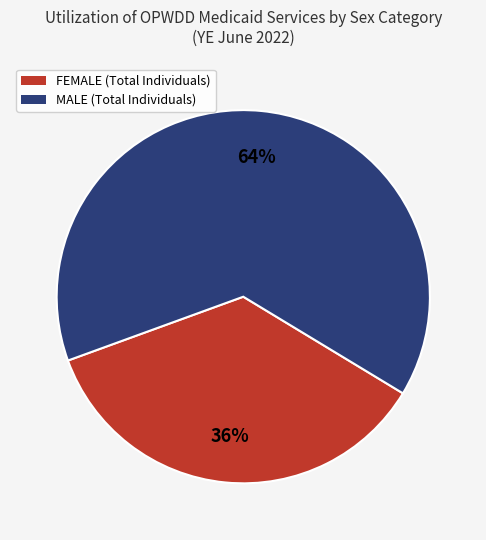

Between MALE and FEMALE, which is larger?

MALE